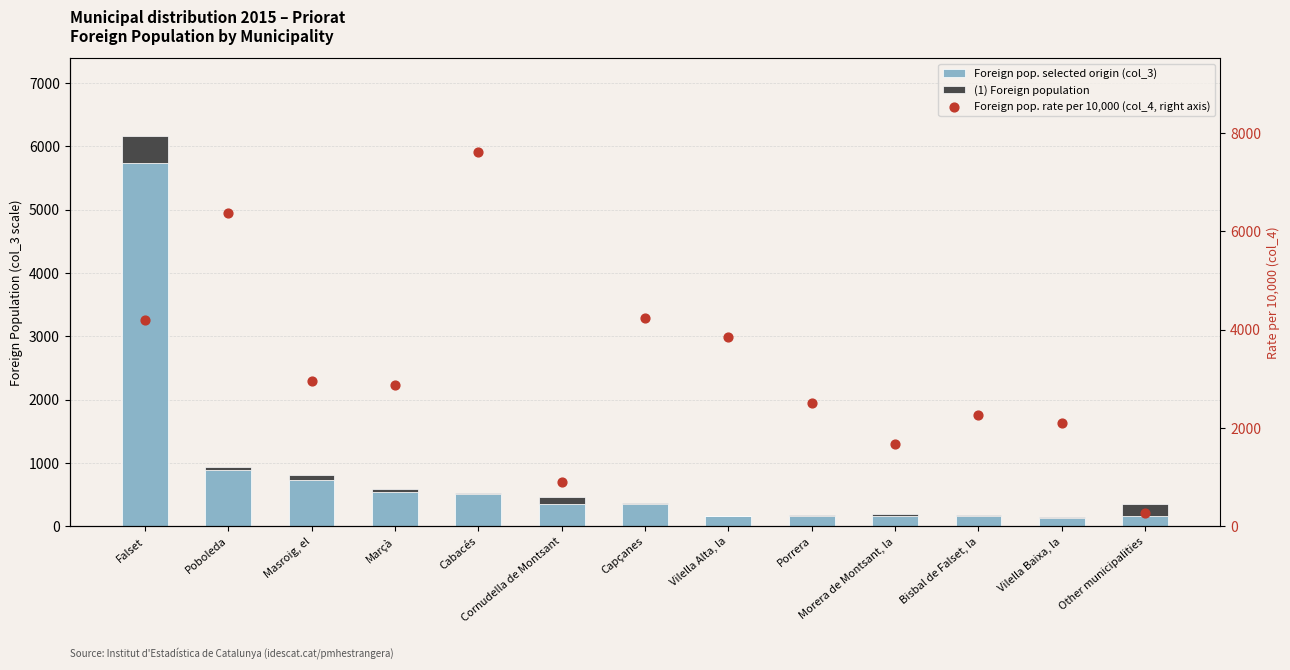

Which series has the largest total across all categories?

Foreign pop. rate per 10,000 (col_4, right axis)